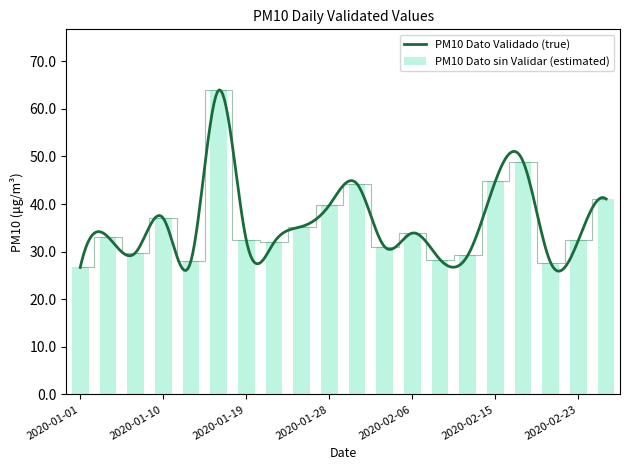

What is the difference between the maximum and minimum values?

37.2